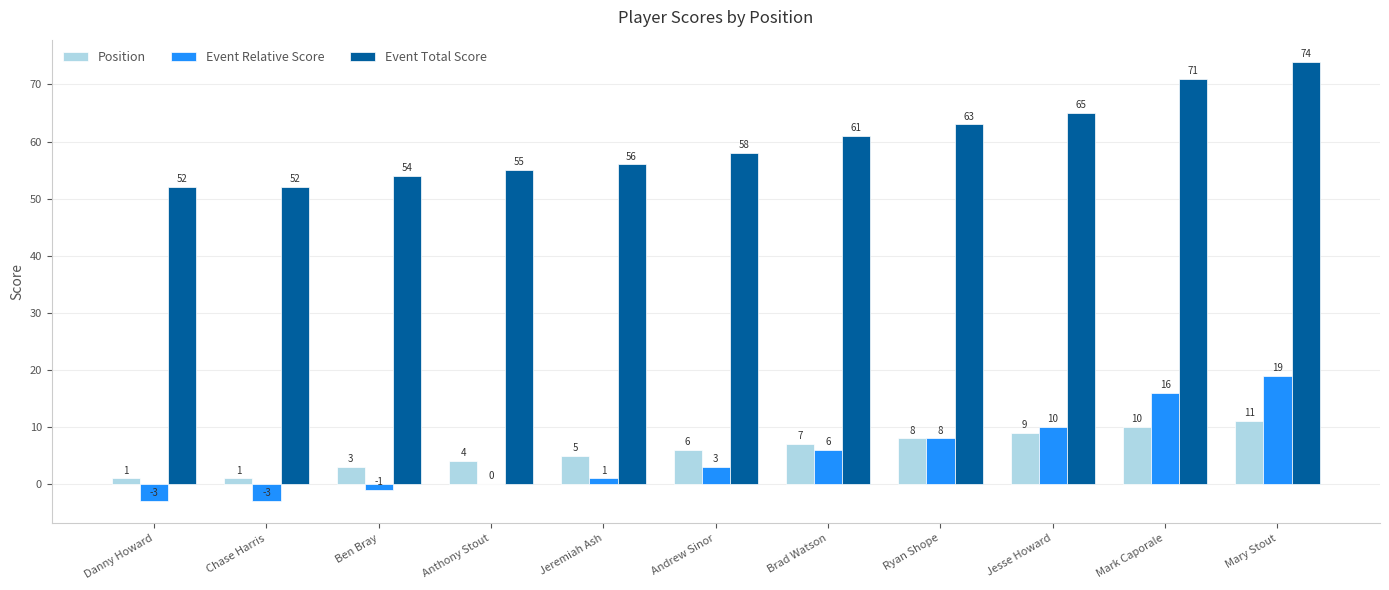

What value does the Position series have at Mark Caporale?

10